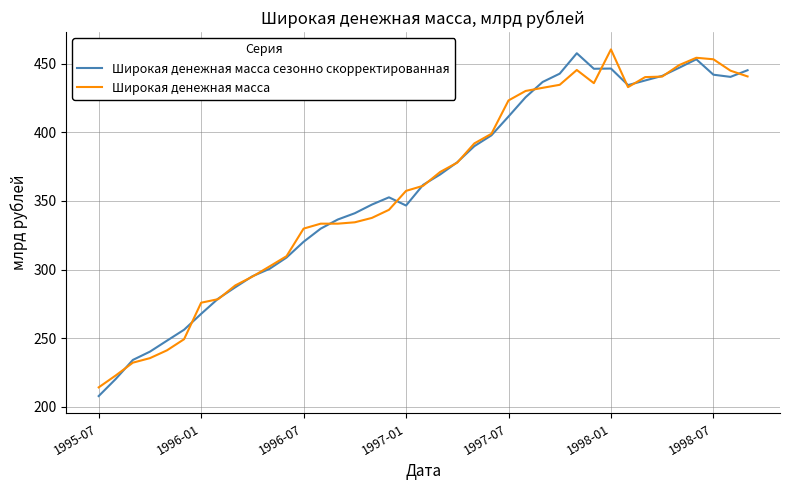

List the series in order of their overall mean, highest first.

Широкая денежная масса, Широкая денежная масса сезонно скорректированная